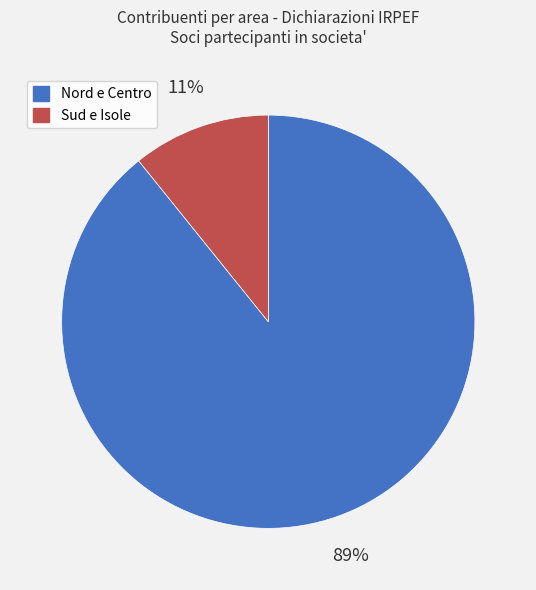

Is there a majority slice in this chart?

Yes